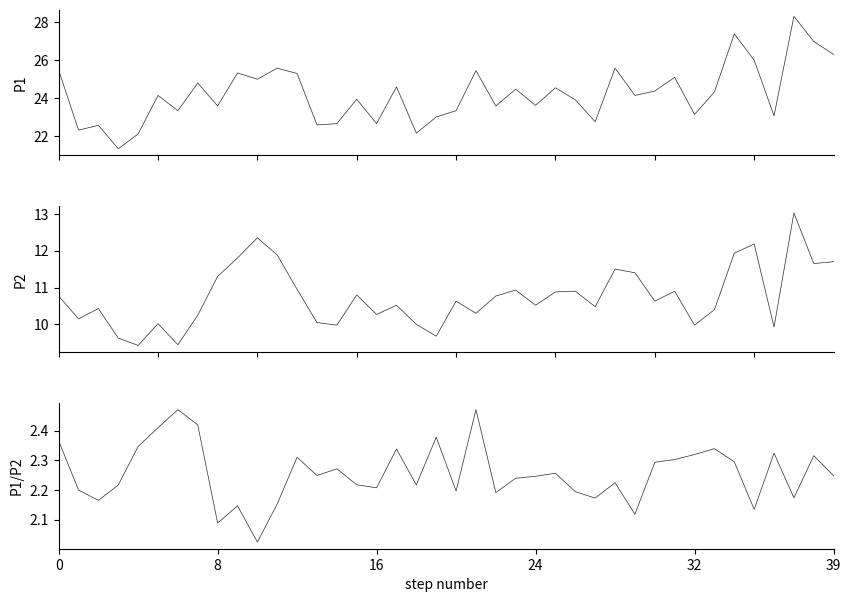

True or false: P2 and P1 intersect in this chart.

False